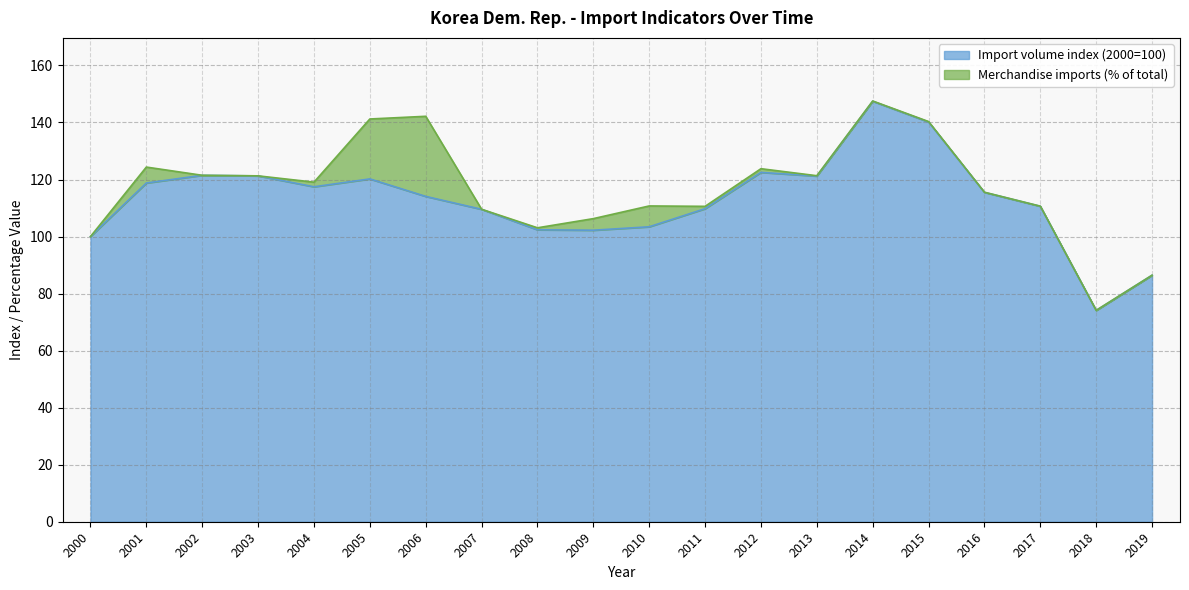

Which category has the lowest value across all series?

2018